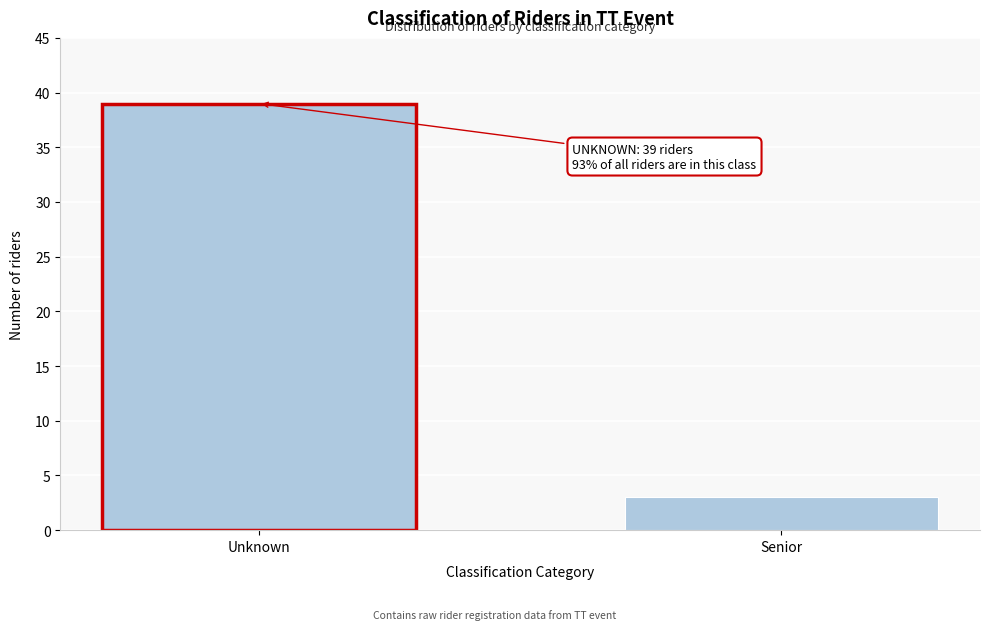

Reading left to right, list all the values displayed in this chart.

39	3